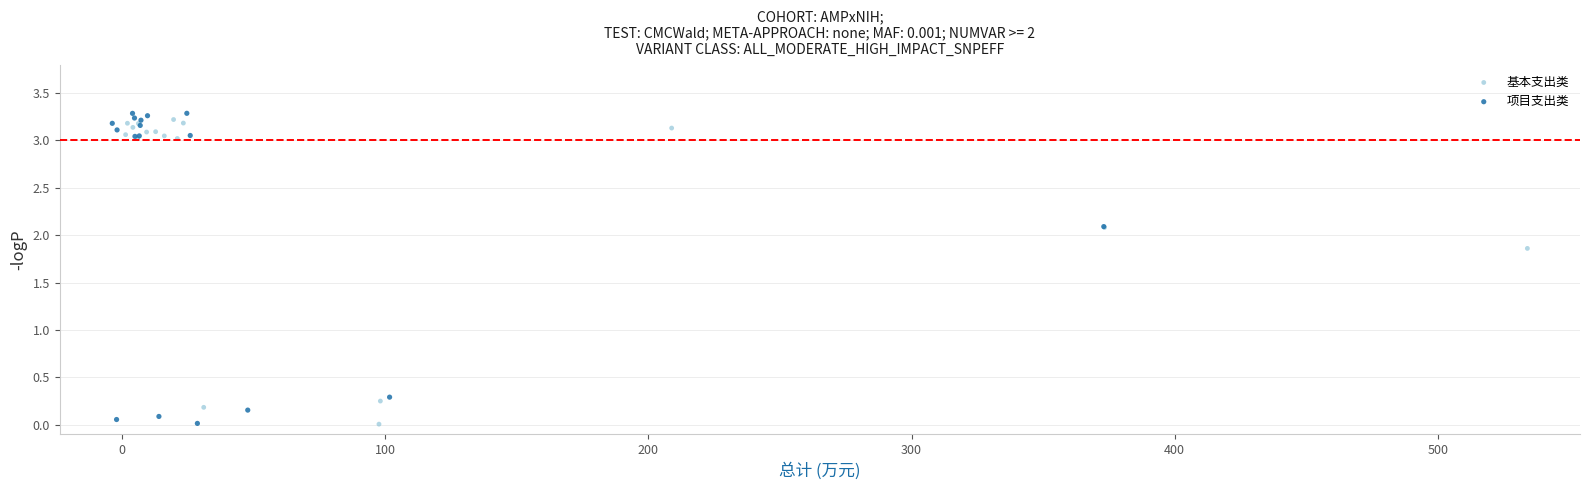

What are all the series names shown in the legend?

基本支出类, 项目支出类